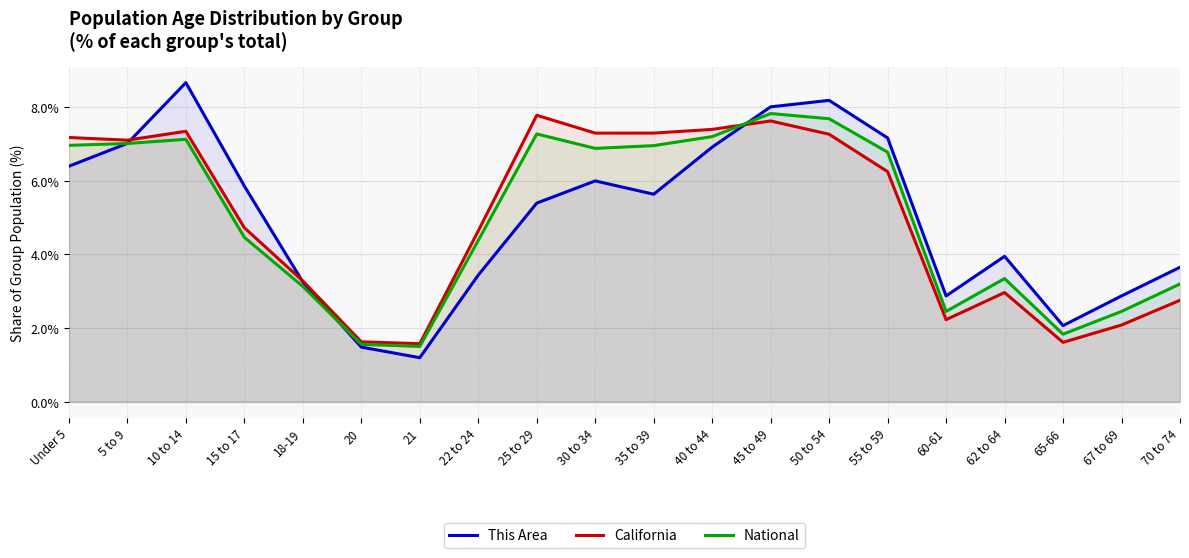

True or false: This Area has more than 1 points higher than both neighbors.

True